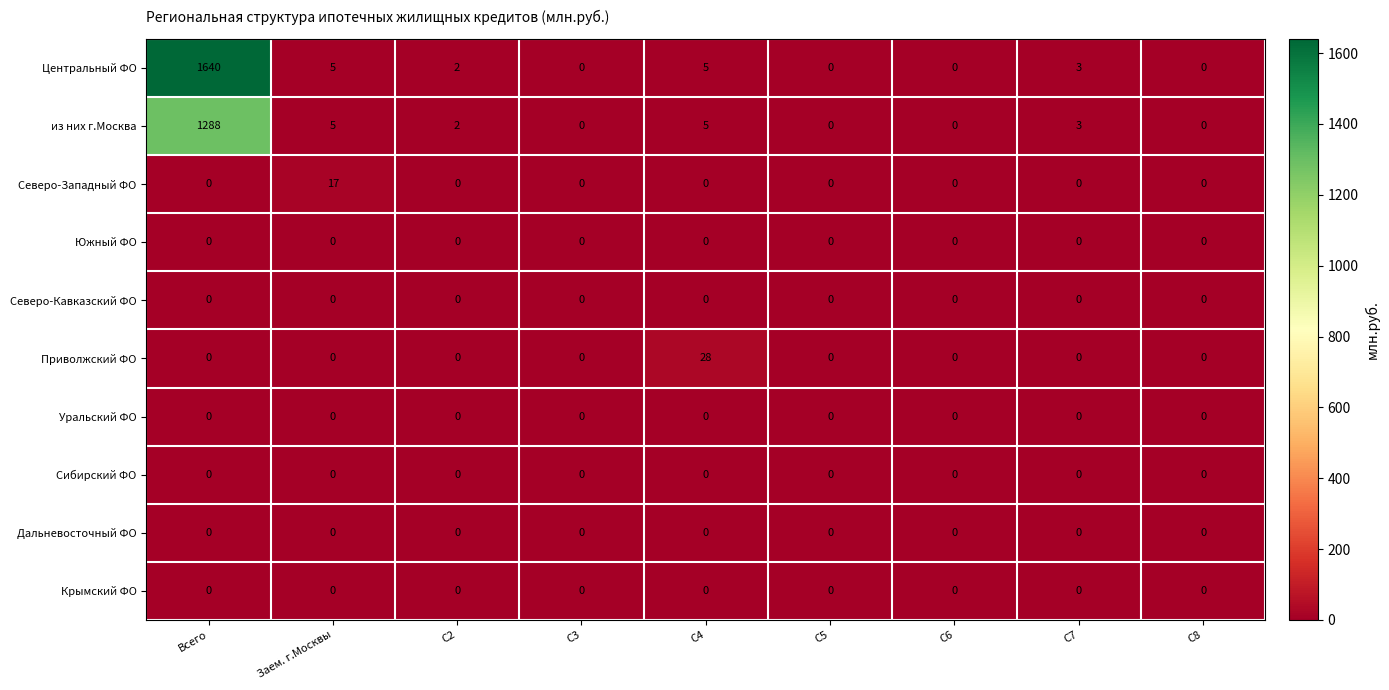

At how many categories does at least one series exceed 856?

1